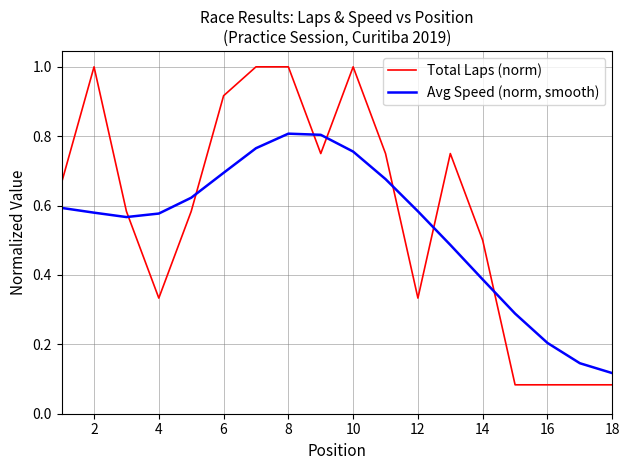

Which series has the largest total across all categories?

Total Laps (norm)